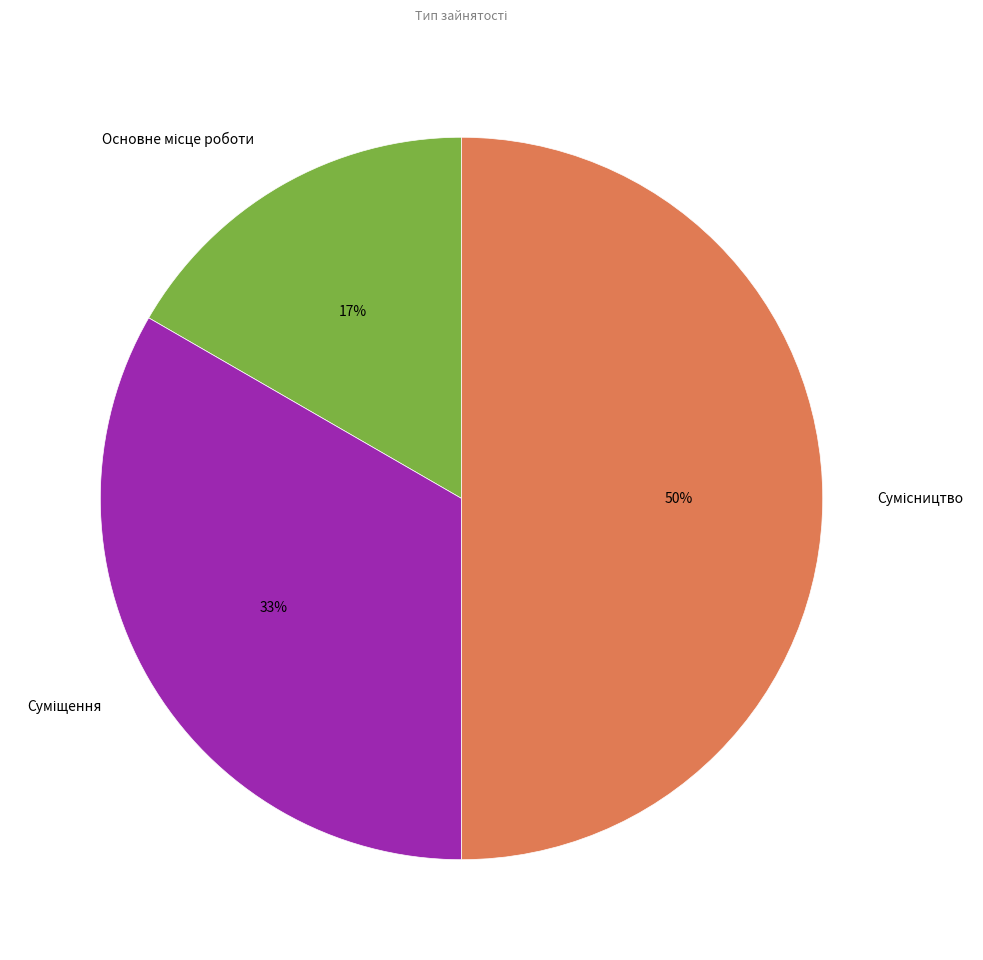

To the nearest percent, what is the average slice percentage?

33%